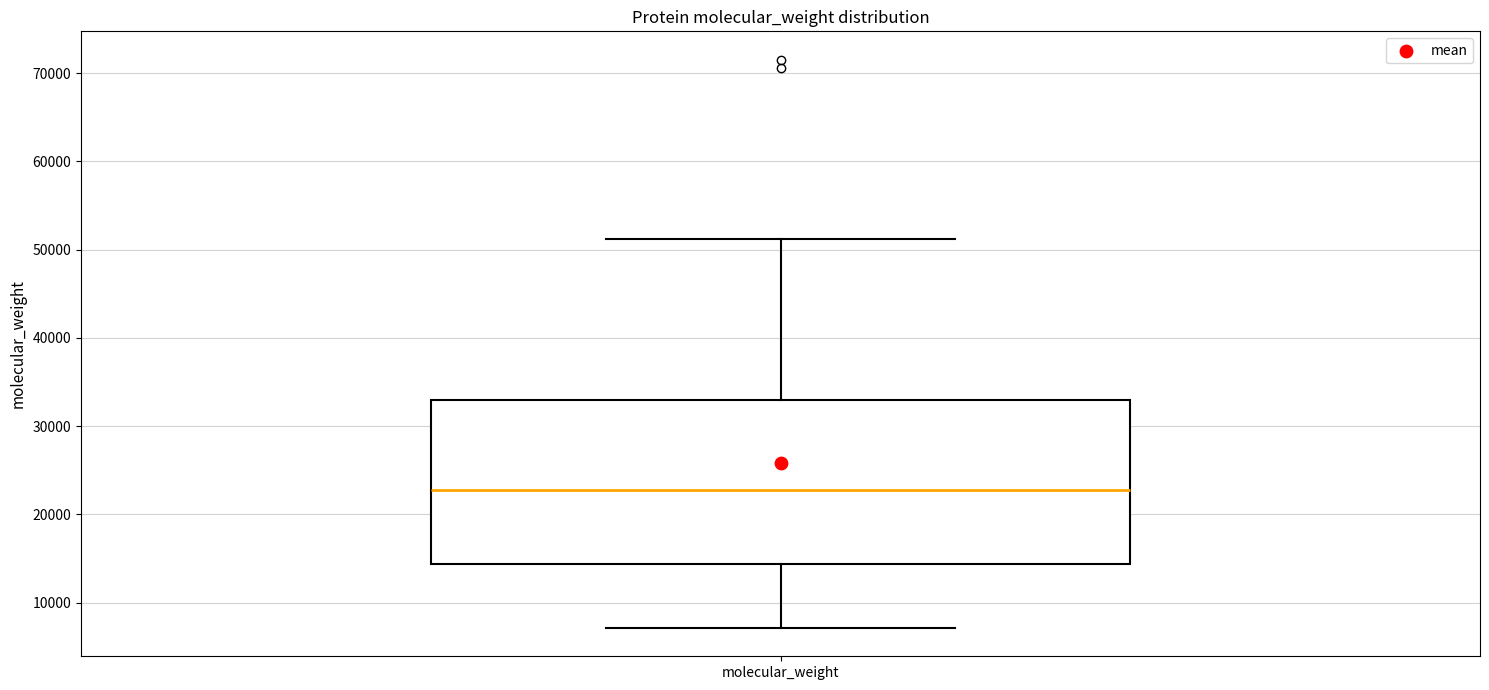

Where does the lower whisker of the box for molecular_weight end on the y-axis? The values are not printed on the chart, so give them approximately, as read against the axis.

7000